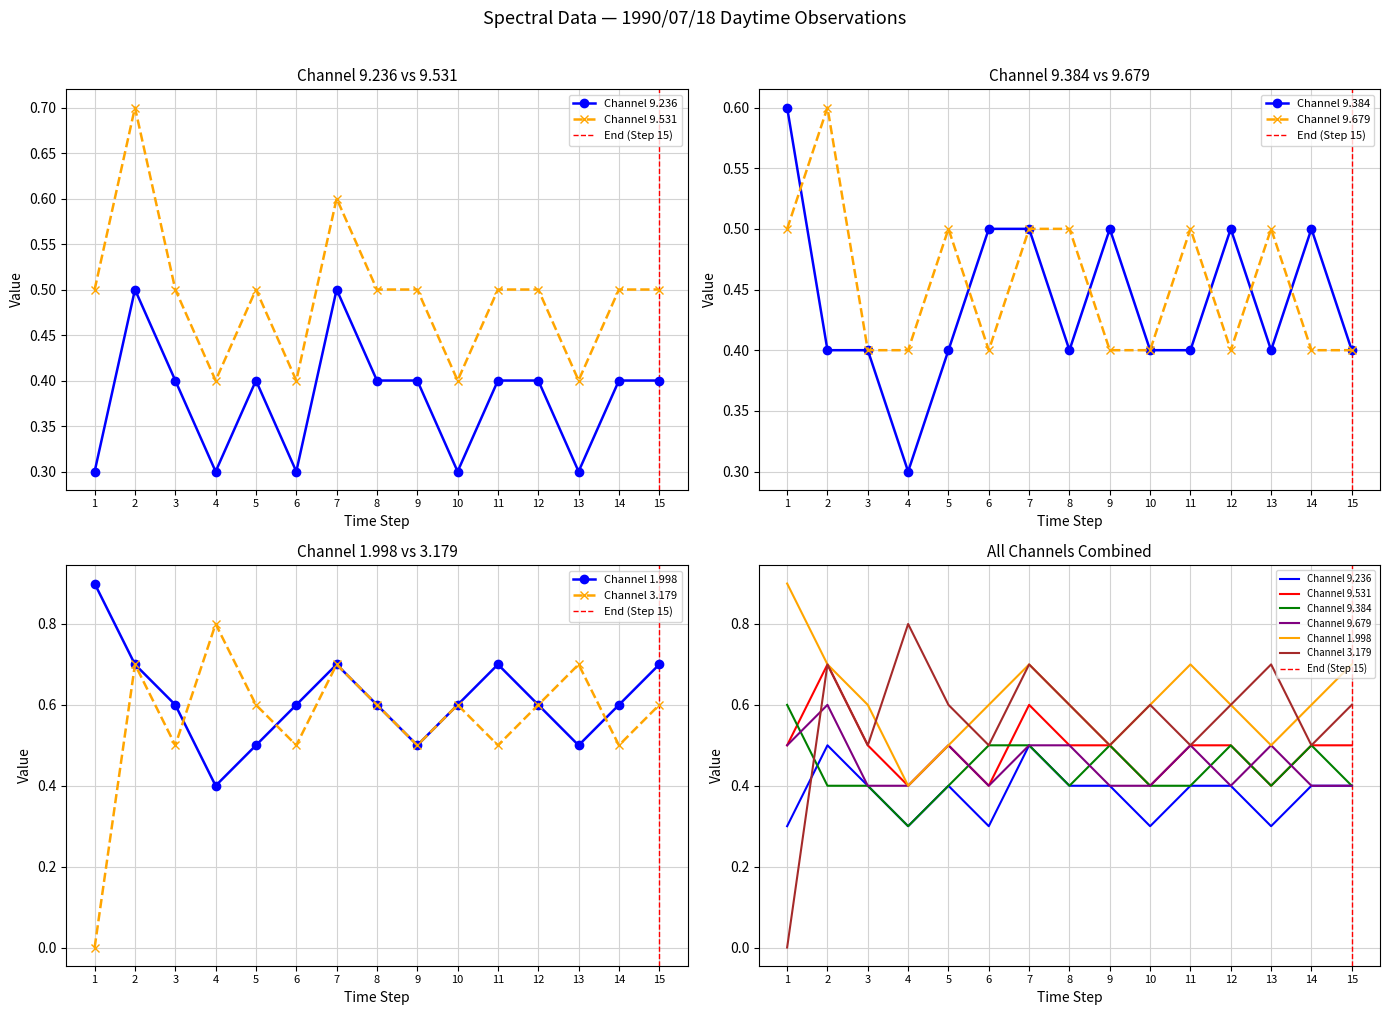

True or false: 1.998 and 9.679 intersect in this chart.

False